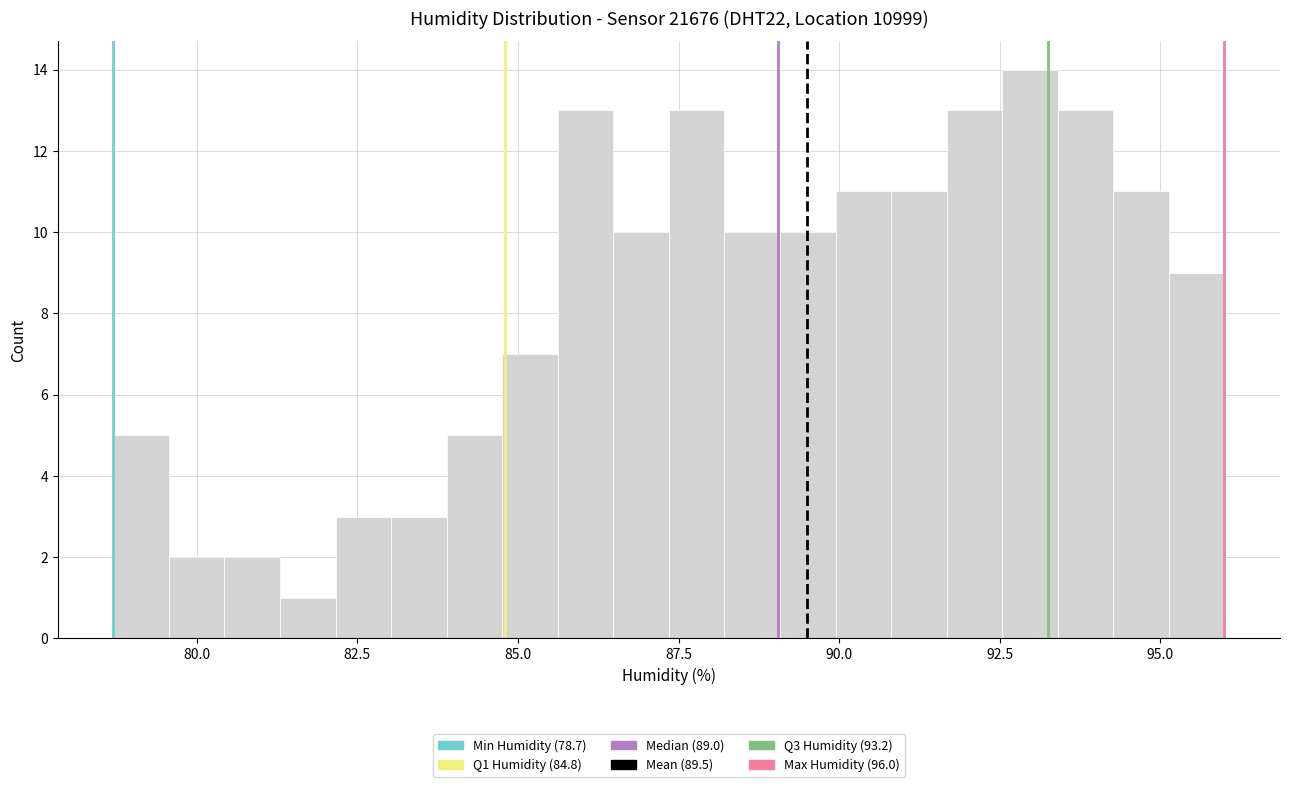

Read against the x-axis, roughly where is the centre of the tallest bar?

93.0